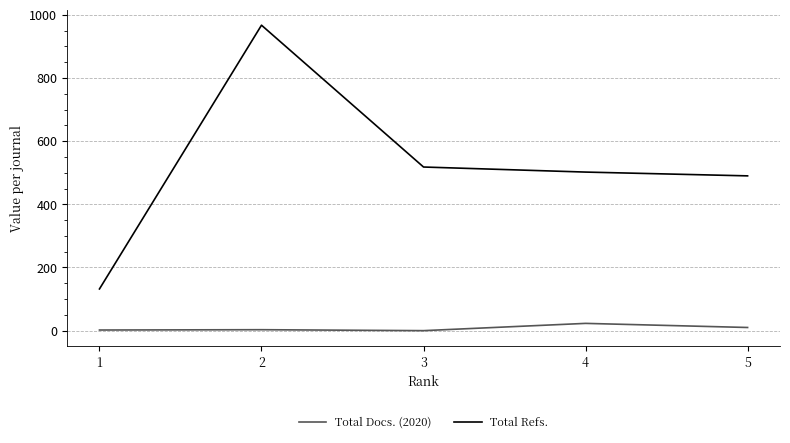

The value of Total Refs. at 4 is 794. True or false?

False